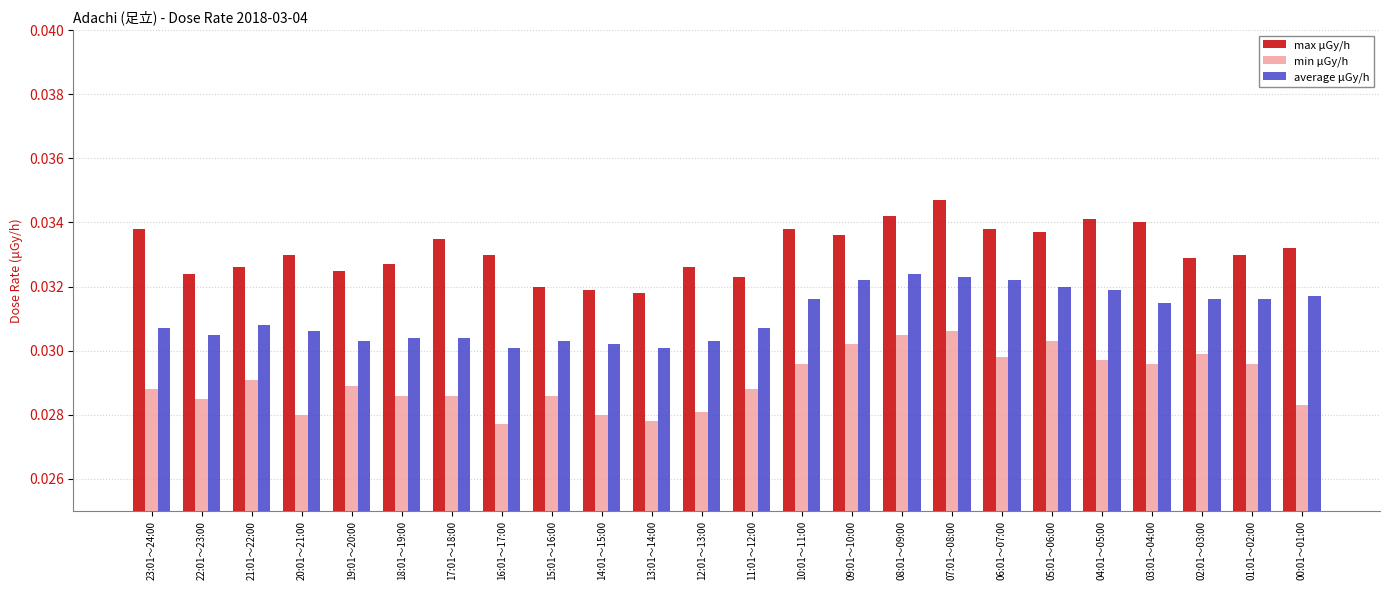

Are the bars grouped side by side (vs. stacked)?

Yes